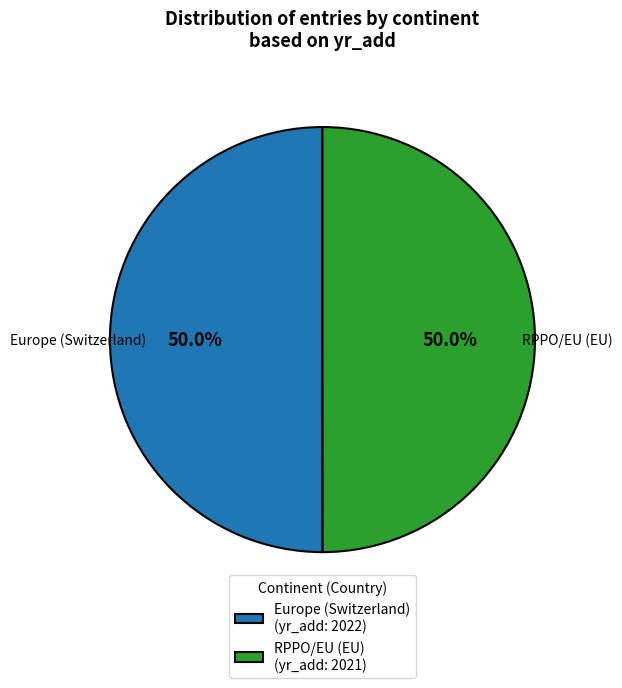

Approximately how many times larger is the value at RPPO/EU (EU) (yr_add: 2021) compared to Europe (Switzerland) (yr_add: 2022)?

1.0